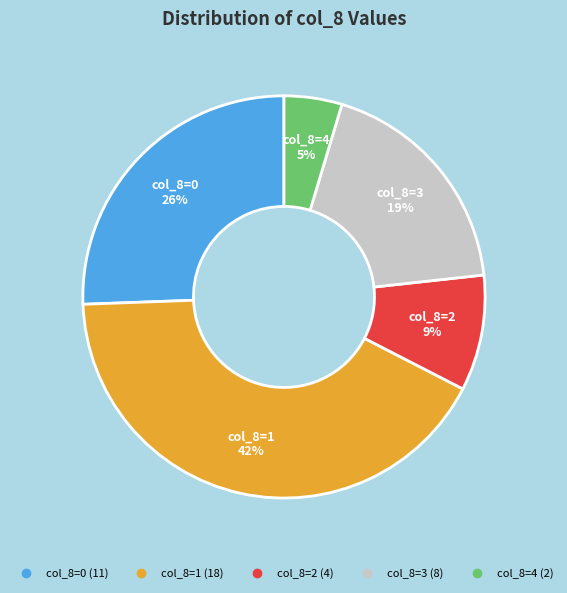

To the nearest percent, what is the difference between the largest and smallest slice percentages?

37%